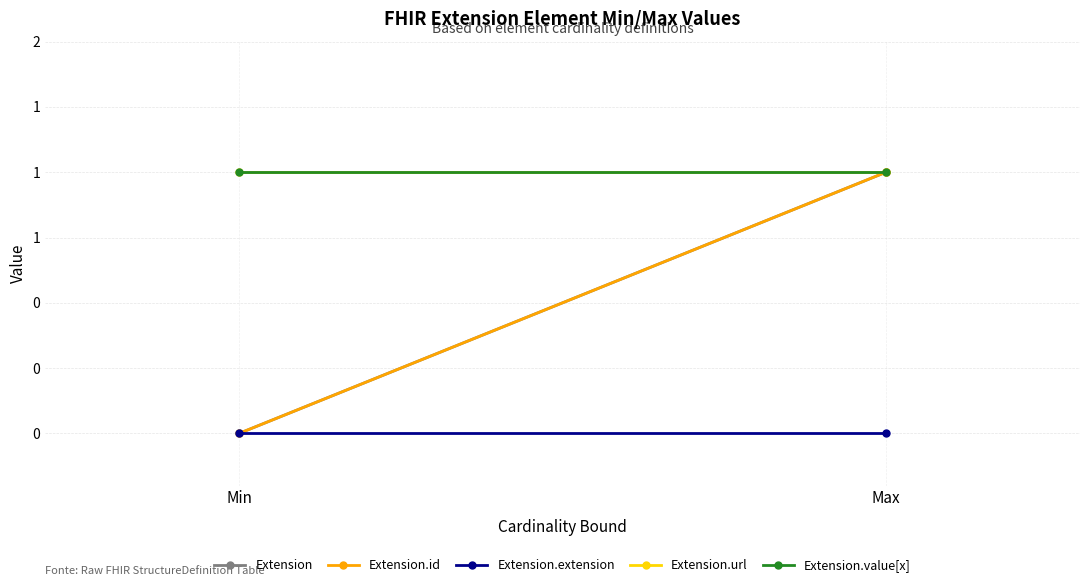

Which series has the largest range (max minus min)?

Extension